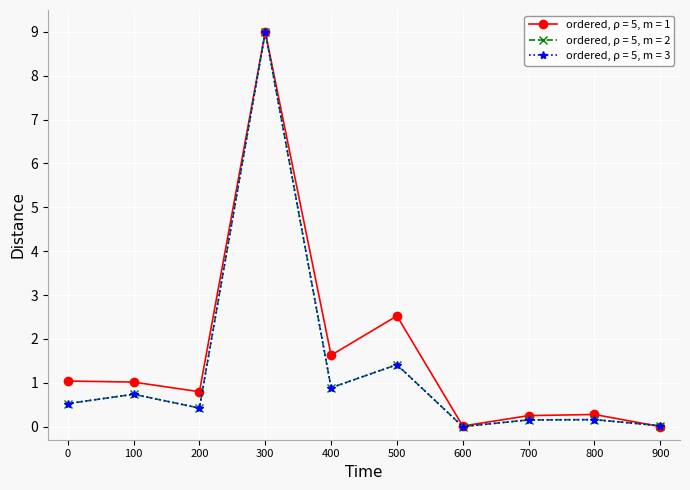

What is the value of the ordered, ρ = 5, m = 1 point at the 6th from the left?

2.5